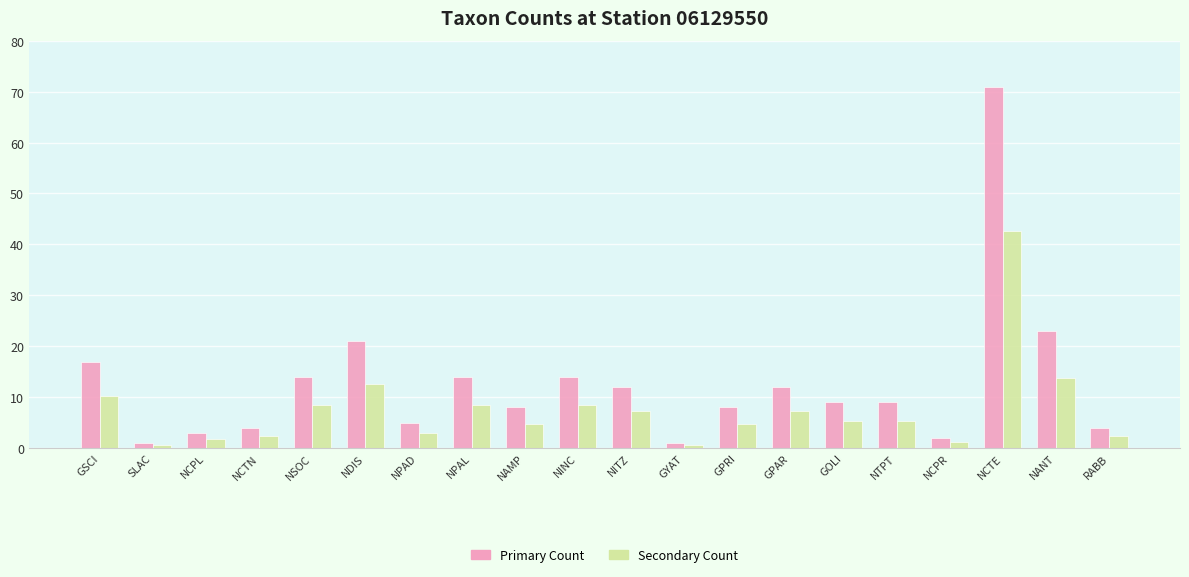

What is the greatest value displayed?

71.0